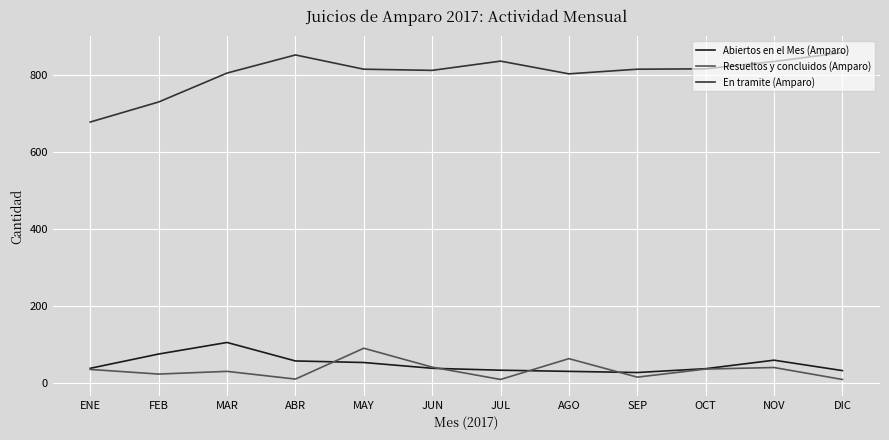

Which series has the widest spread of values?

En tramite (Amparo)